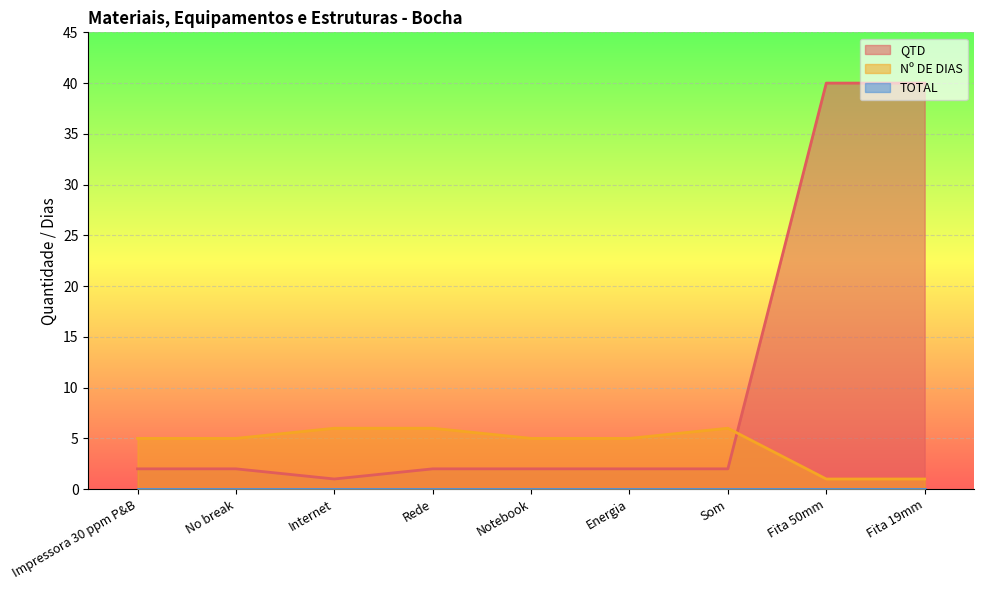

Is the value of QTD at No break greater than the value of Nº DE DIAS at Notebook?

No